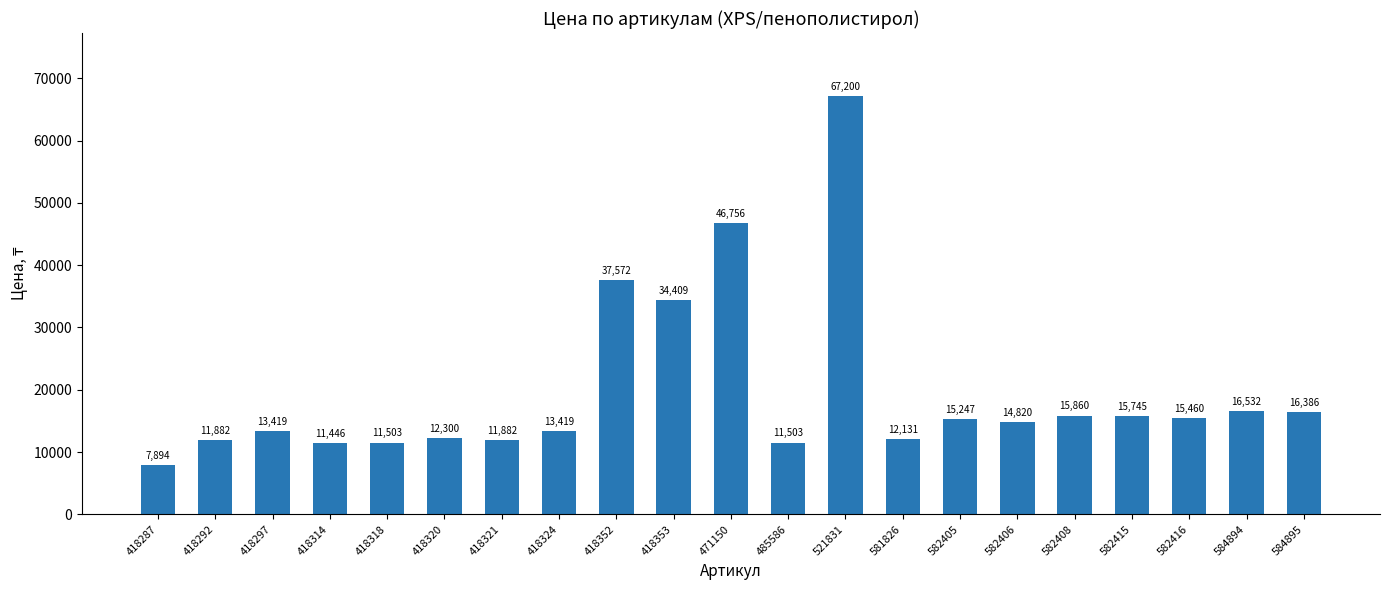

What is the difference between the maximum and minimum values?

59305.9